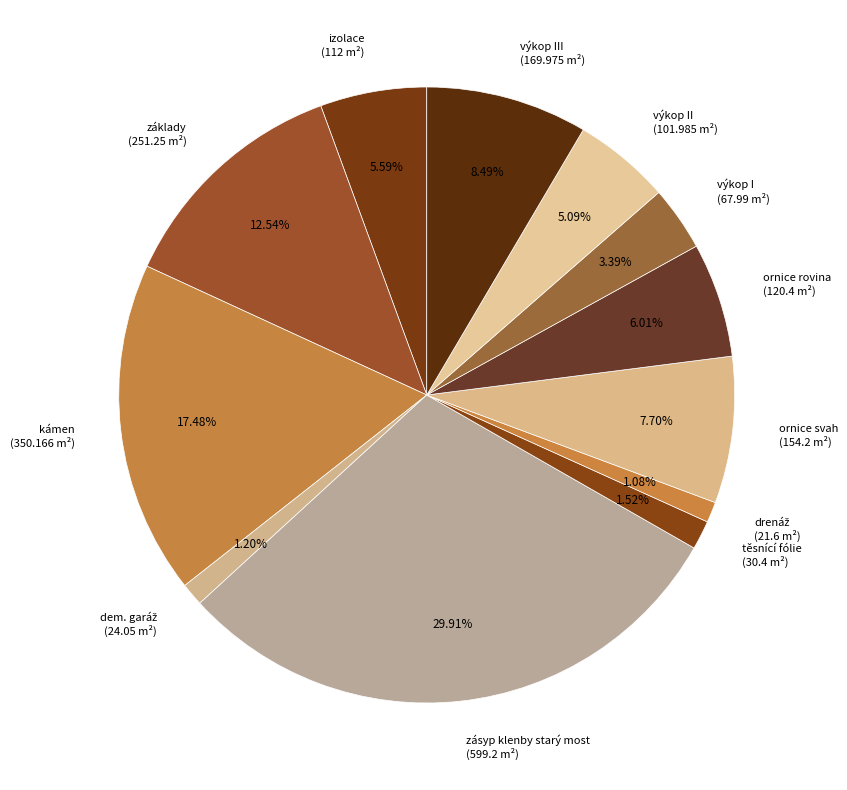

Which has a higher value, kámen or zásyp klenby starý most?

zásyp klenby starý most